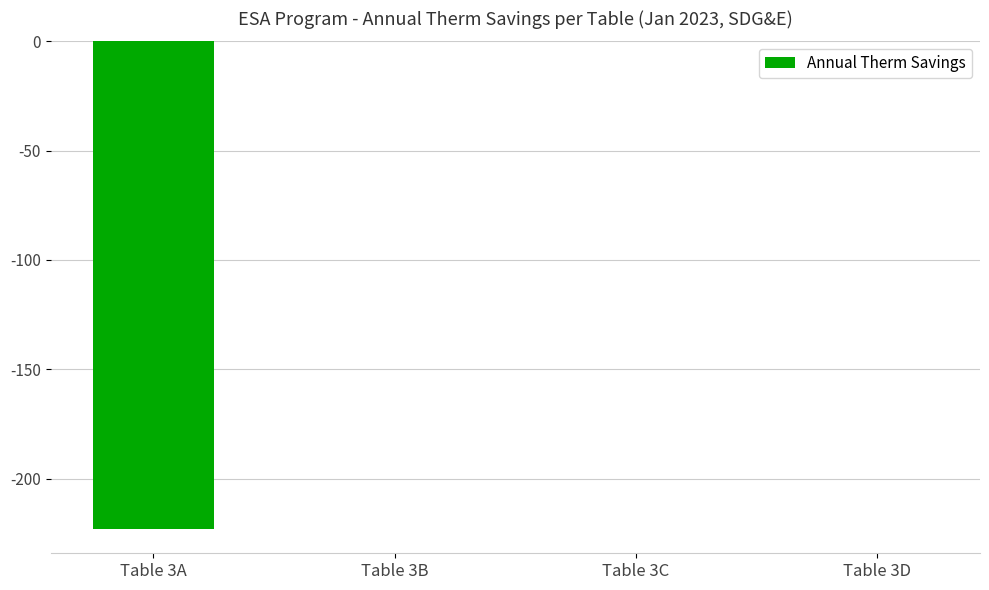

What is the change in value from Table 3A to Table 3C?

+223